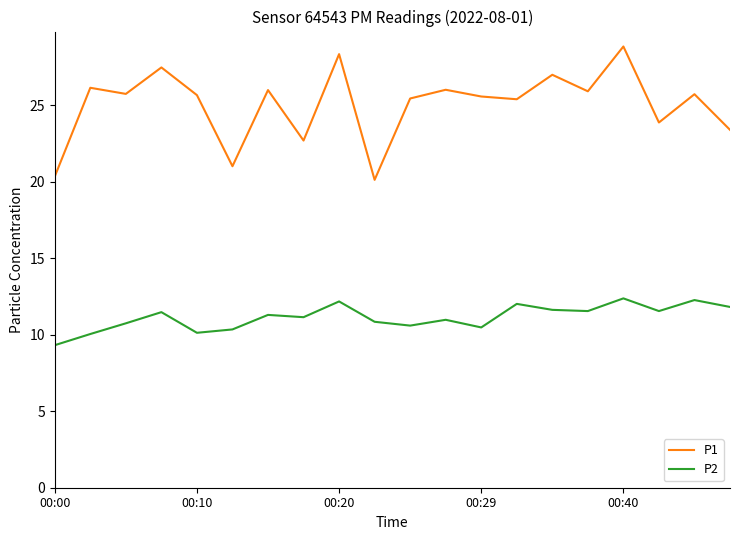

What is the minimum value for P1?

20.1